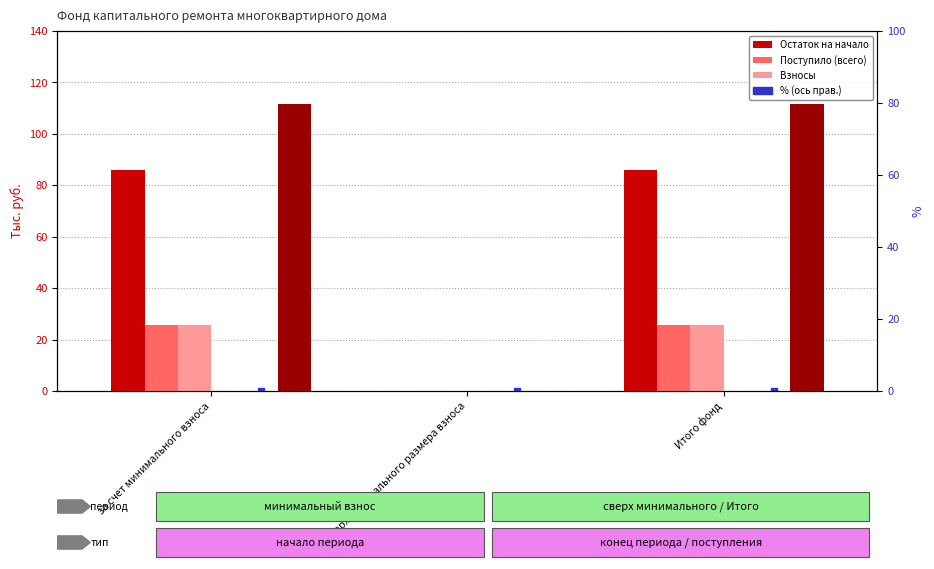

How many bars are there in each group?

6